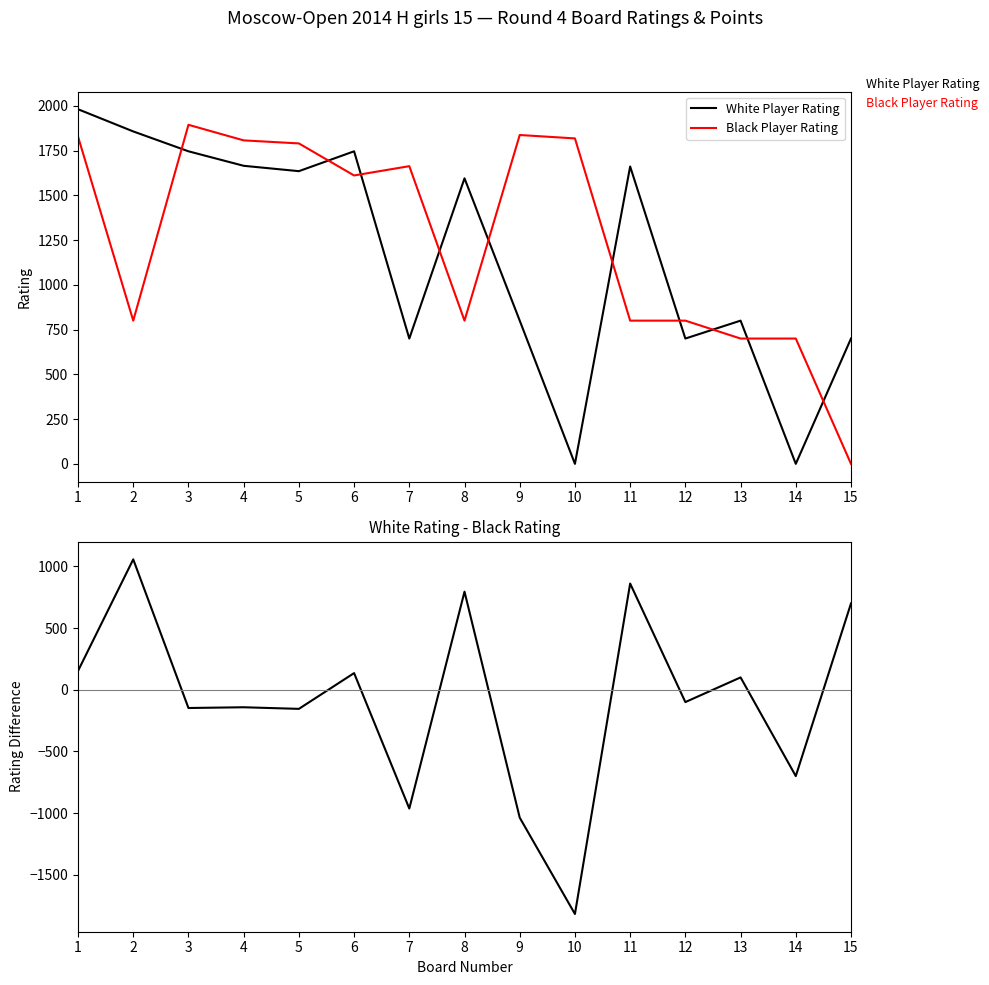

Which series has the largest range (max minus min)?

White Rating - Black Rating